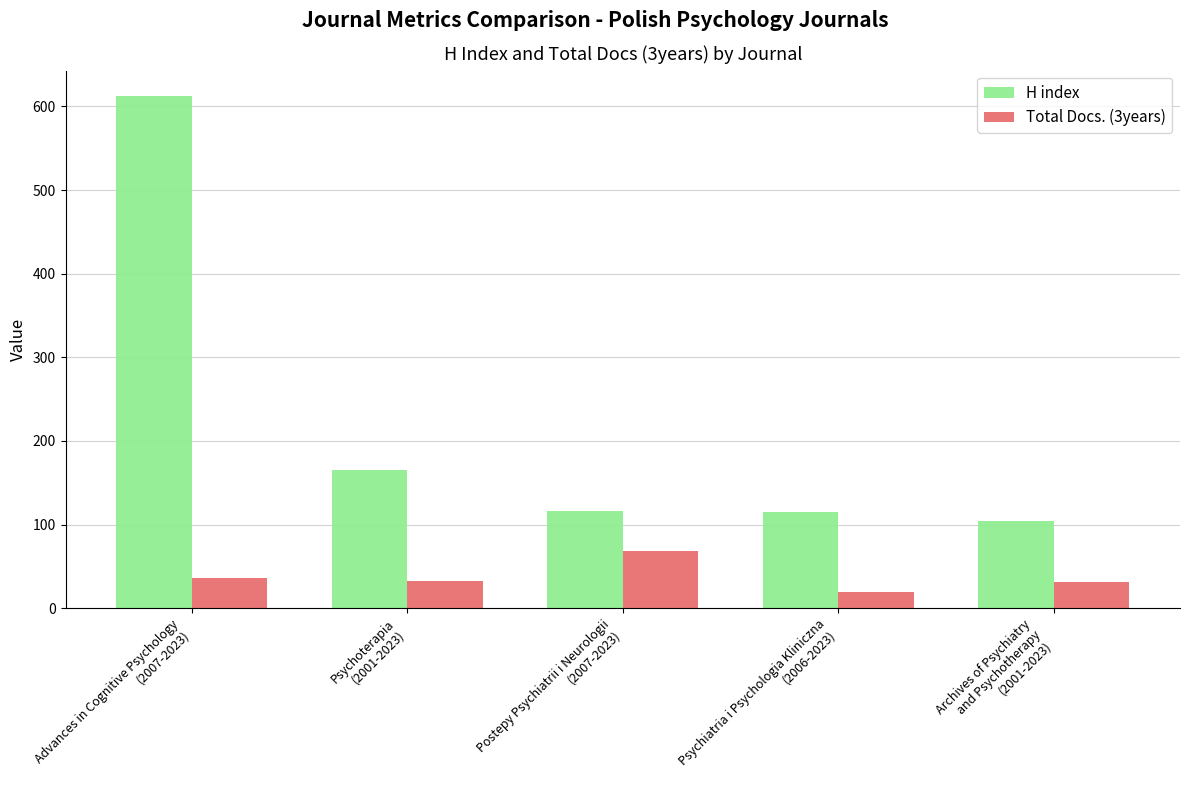

What position from the left is Archives of Psychiatry
and Psychotherapy
(2001-2023)?

5